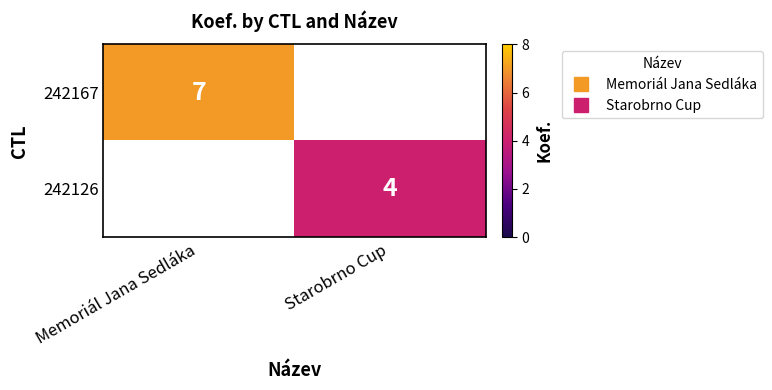

Rank the series by their maximum value, from highest to lowest.

242167, 242126